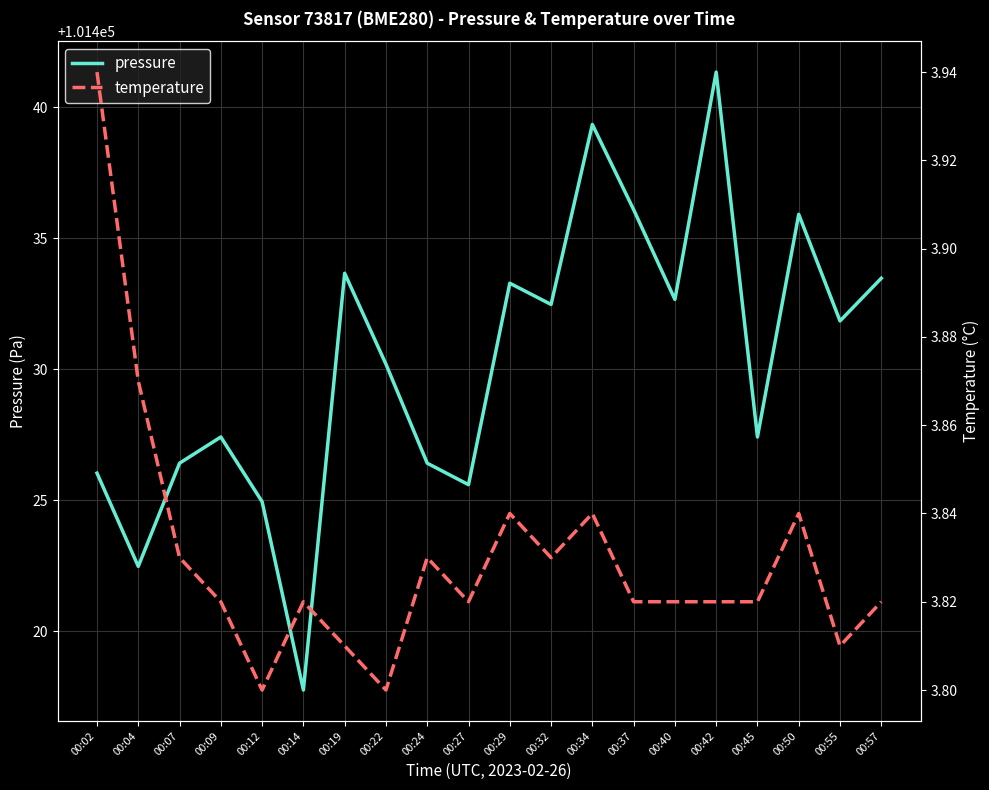

Which label corresponds to the smallest value in the chart?

00:12